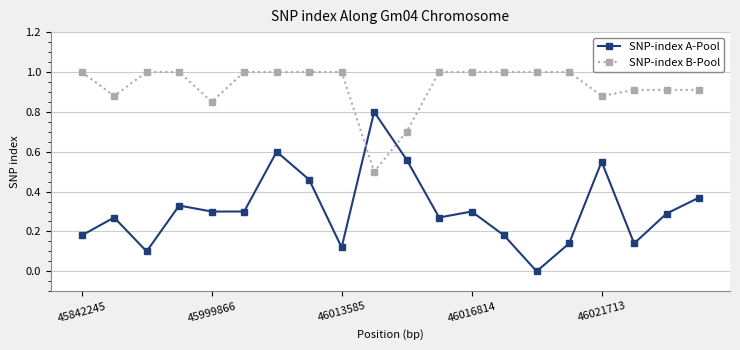

In SNP-index A-Pool, how many points are higher than both neighbors (excluding endpoints)?

6